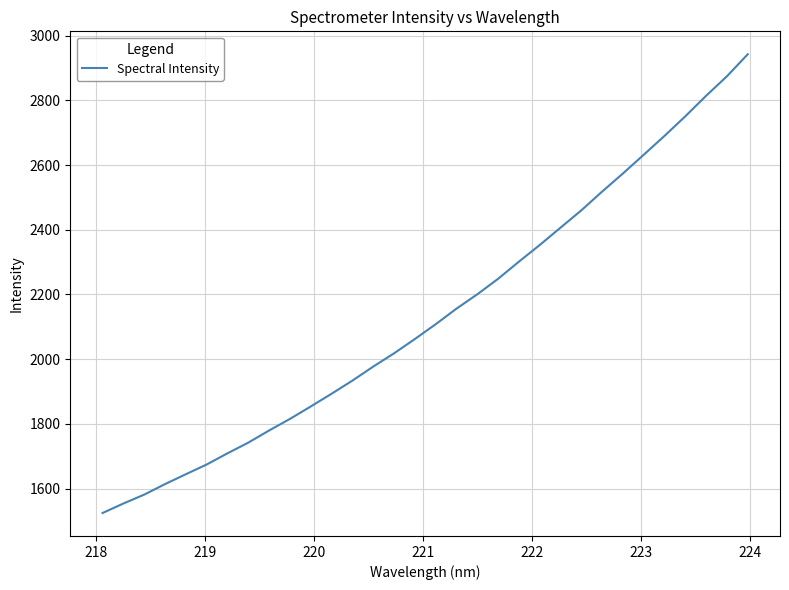

Does the chart have visible grid lines?

Yes